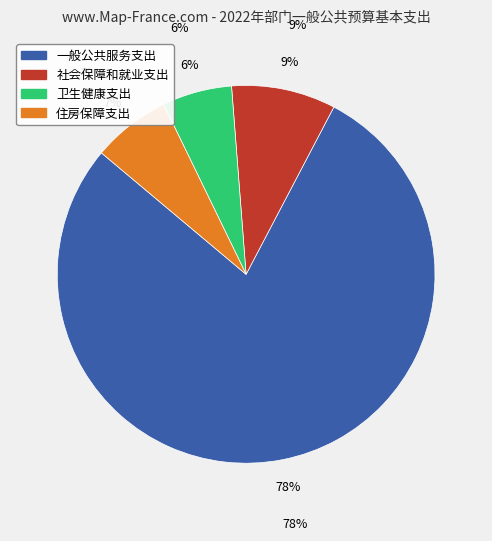

Which slice represents more than half of the pie?

一般公共服务支出